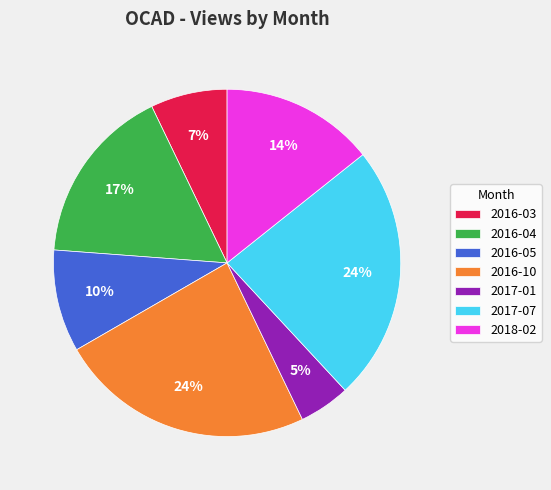

Is there a majority slice in this chart?

No